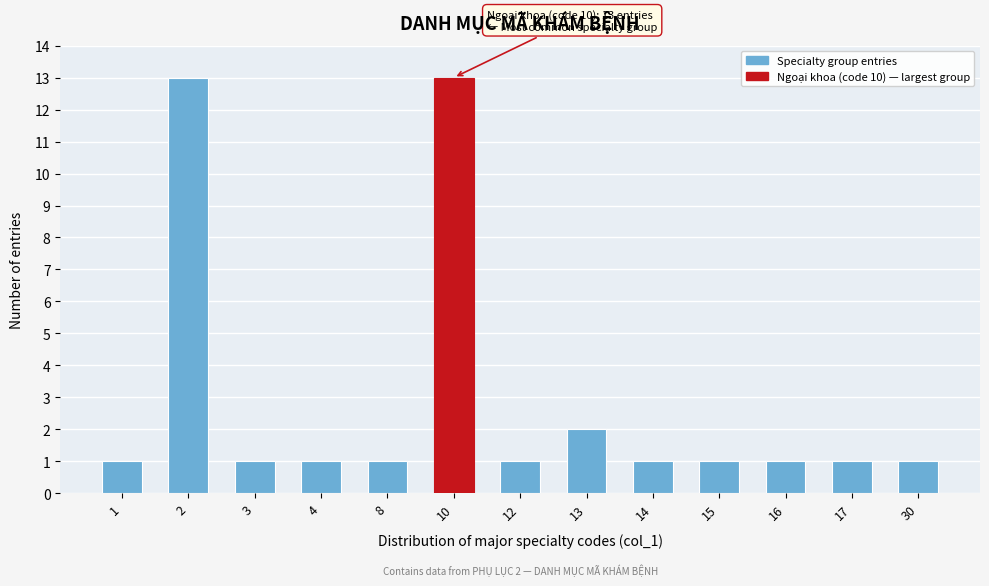

Reading right to left, list all the values displayed in this chart.

1	1	1	1	1	2	1	13	1	1	1	13	1